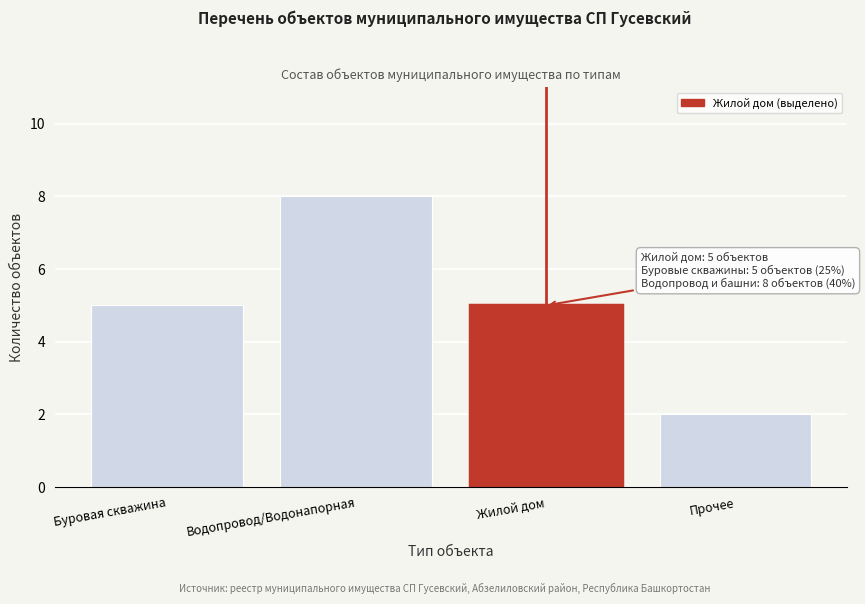

Reading right to left, list all the values displayed in this chart.

Прочее=2	Жилой дом=5	Водопровод/Водонапорная=8	Буровая скважина=5